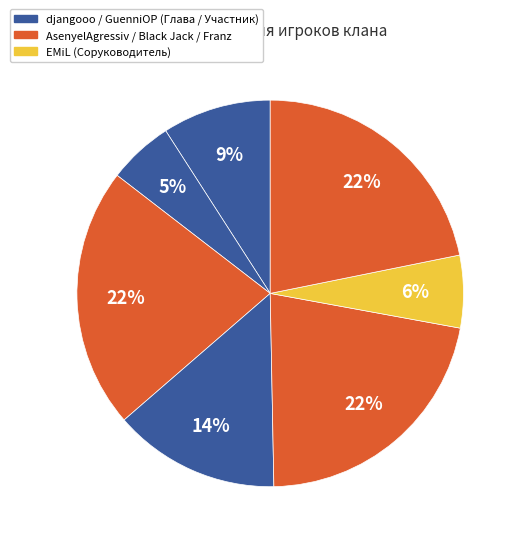

Count the number of slices in the pie.

7